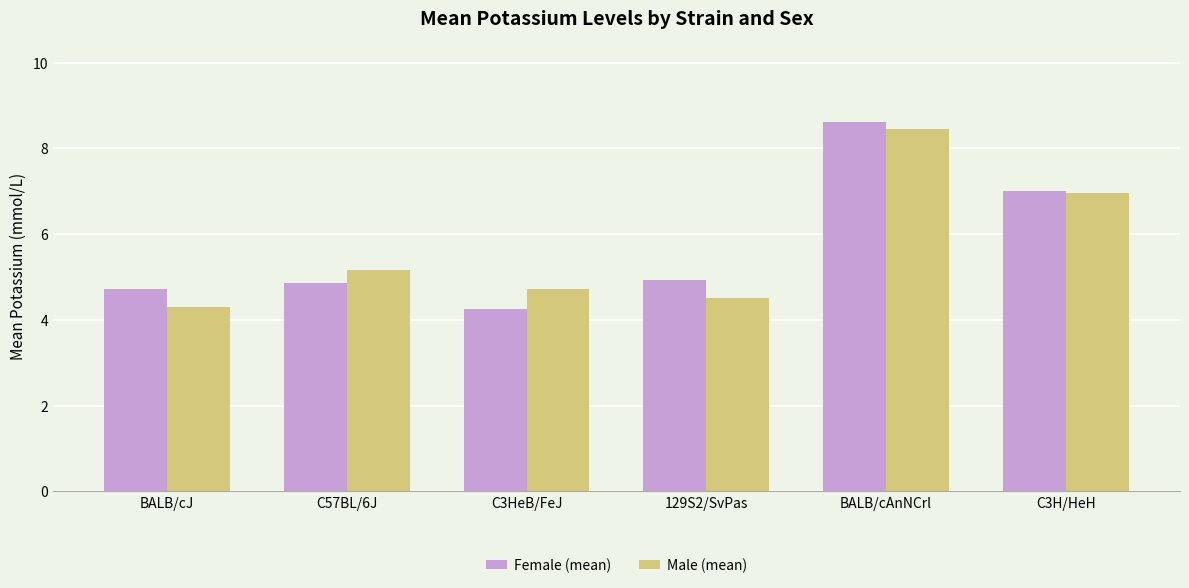

Count the number of data series in this chart.

2